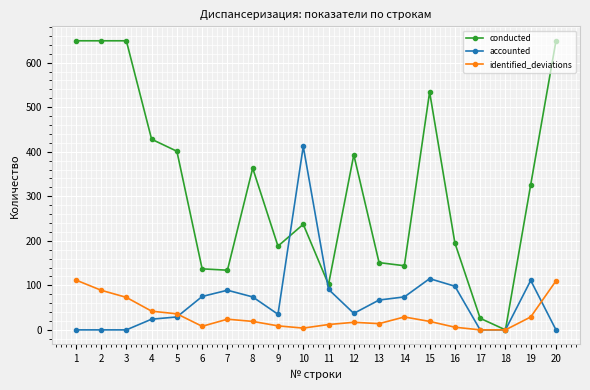

The identified_deviations series shows 0 at 17. True or false?

True